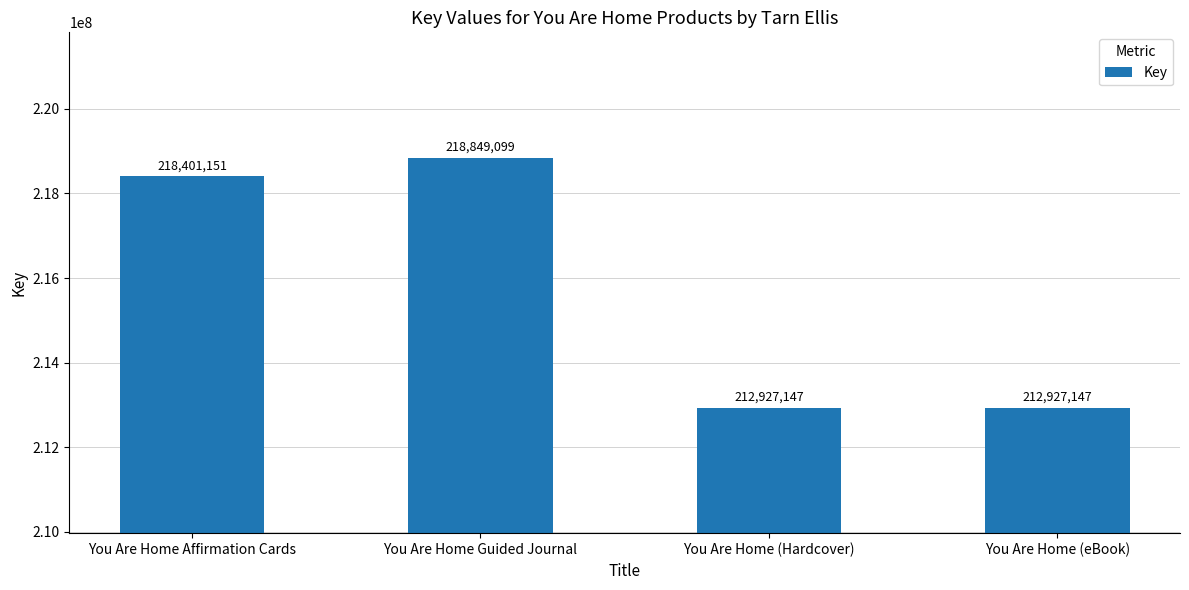

What is the sum of all values?

863104544